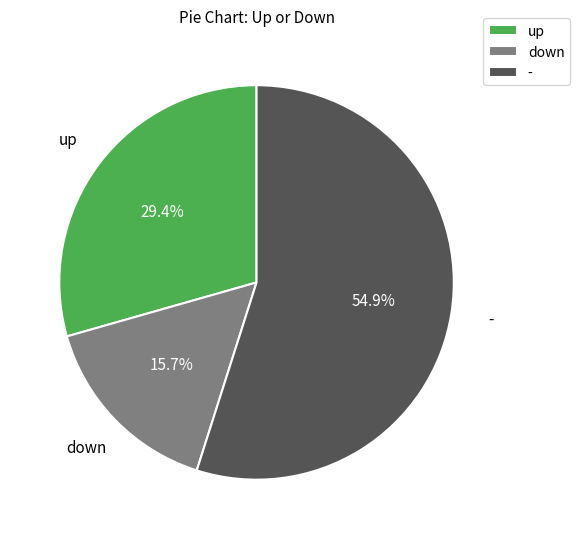

How much of the chart is everything except -?

45.1%